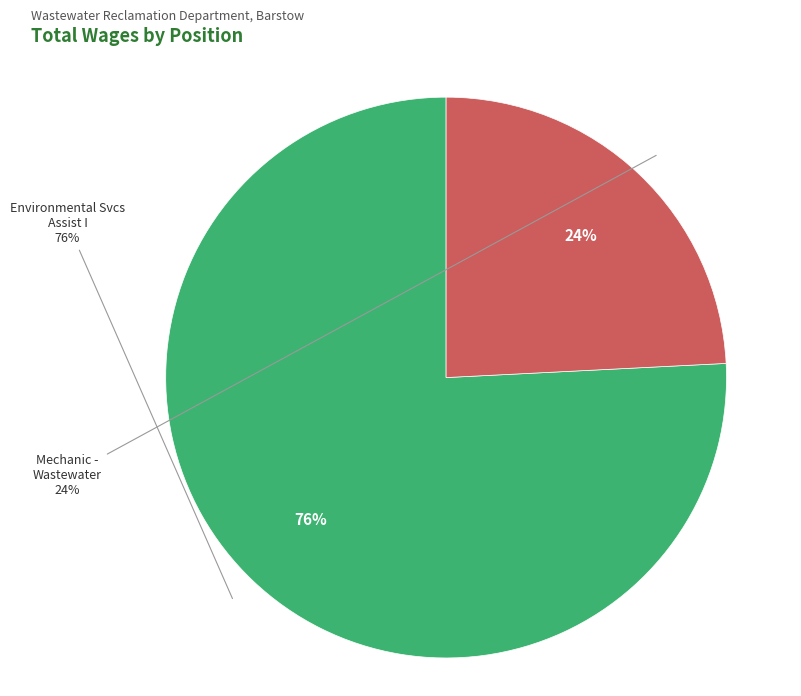

Rank the categories by value from lowest to highest.

Mechanic - Wastewater, Environmental Svcs Assist I